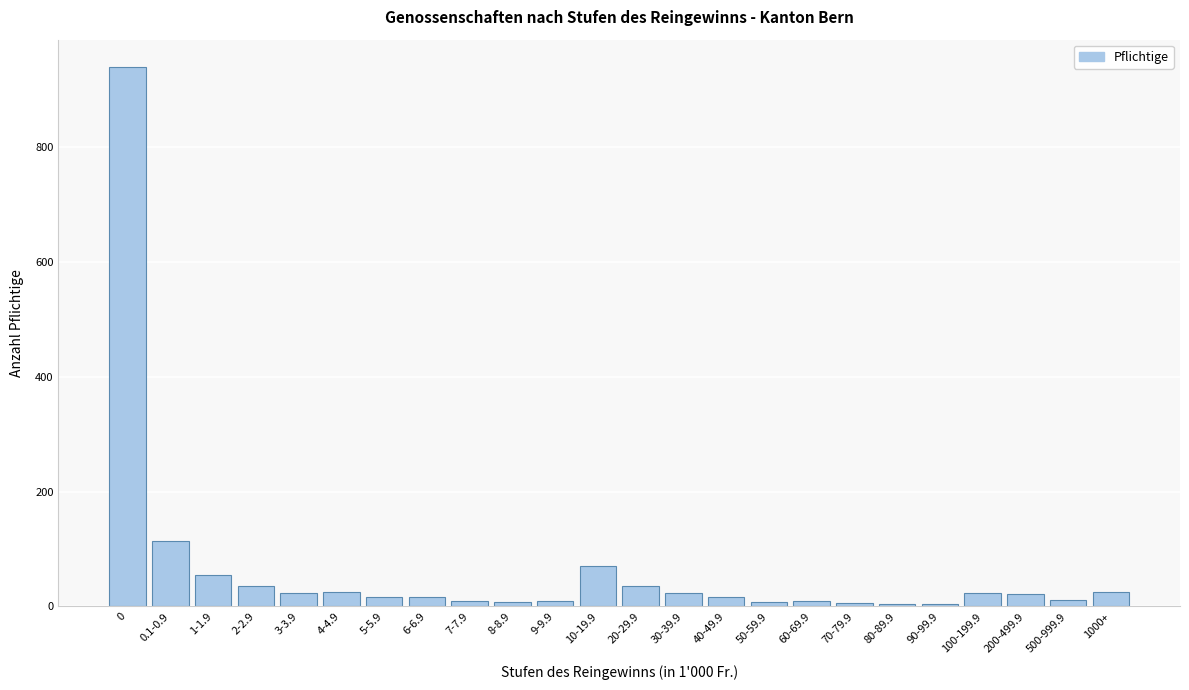

Is it true that the value at 4-4.9 is 26?

True